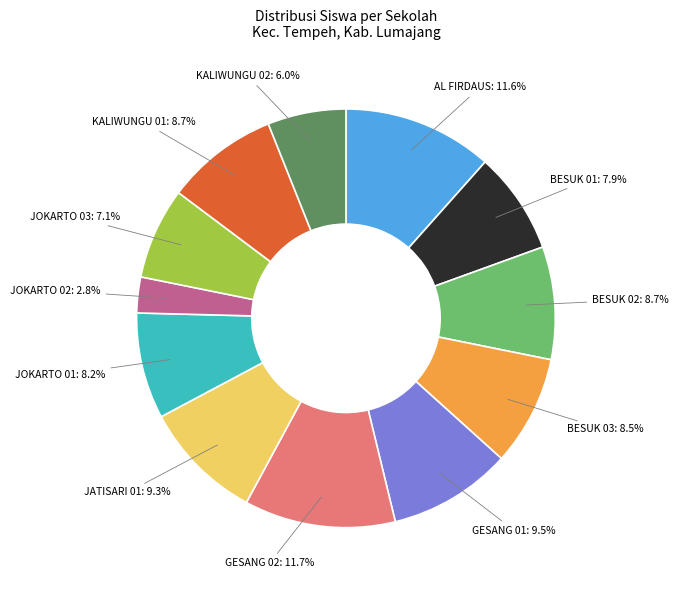

Count the number of slices in the pie.

12